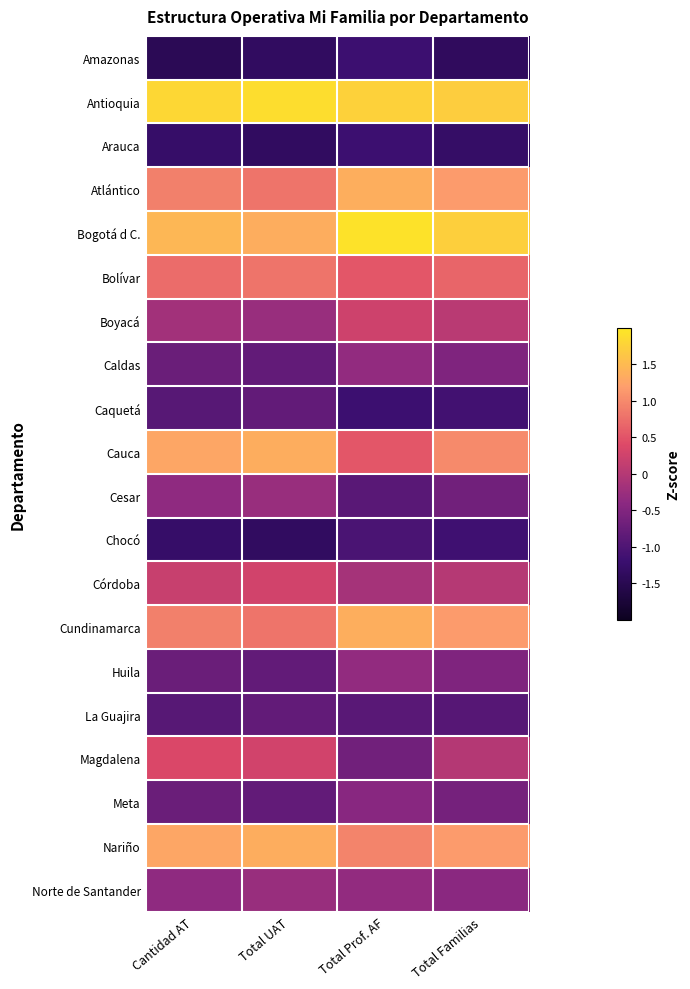

Which series changed the most between Total UAT and Total Prof. AF?

Magdalena